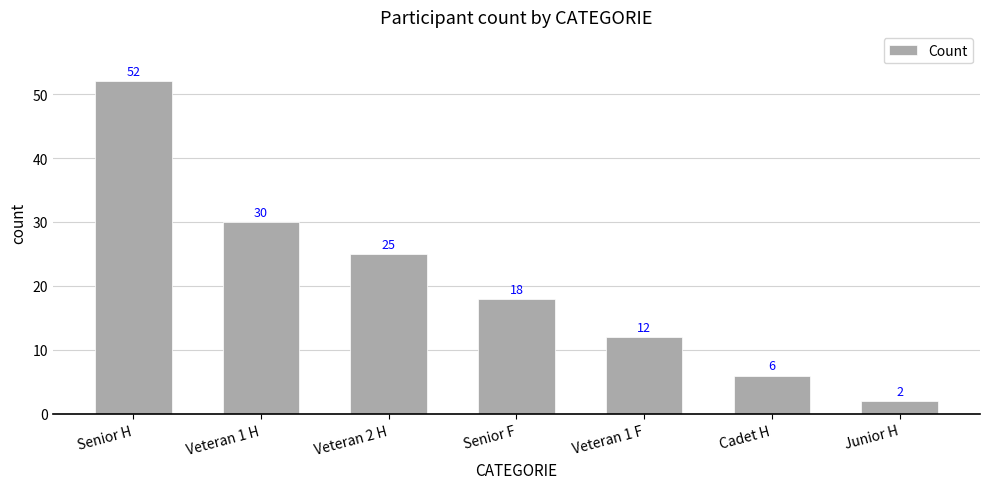

The chart shows a value of 69 at Senior H. True or false?

False